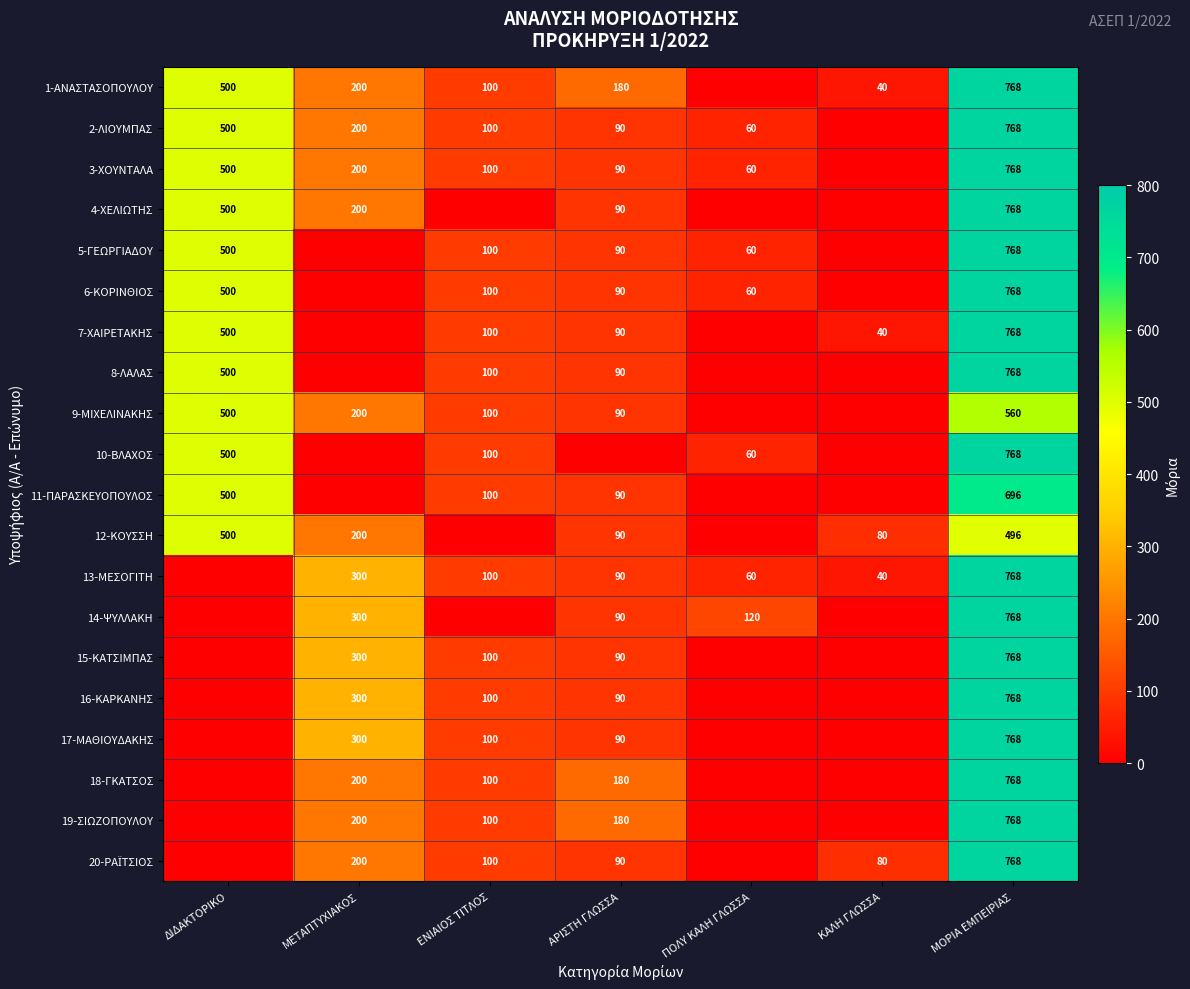

Is the value of 13-ΜΕΣΟΓΙΤΗ at ΠΟΛΥ ΚΑΛΗ ΓΛΩΣΣΑ greater than the value of 6-ΚΟΡΙΝΘΙΟΣ at ΑΡΙΣΤΗ ΓΛΩΣΣΑ?

No